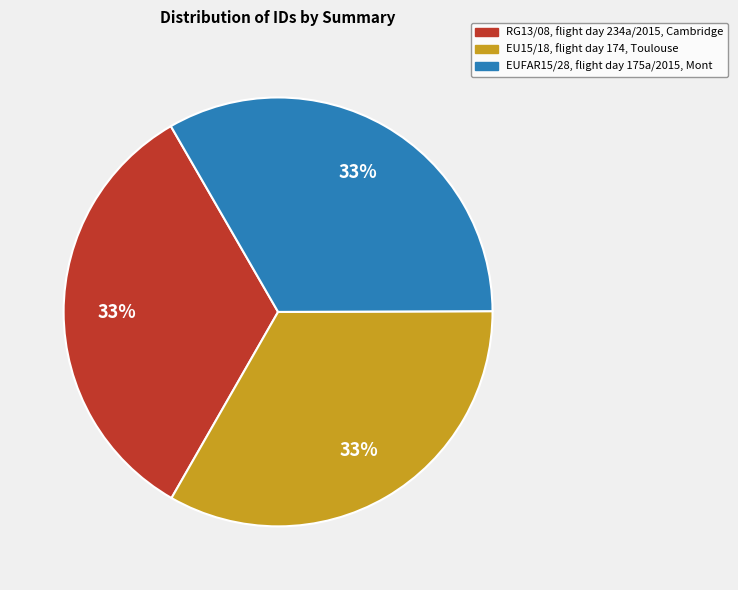

Do RG13/08, flight day 234a/2015, Cambridge and EUFAR15/28, flight day 175a/2015, Mont together represent more than half of the pie?

Yes